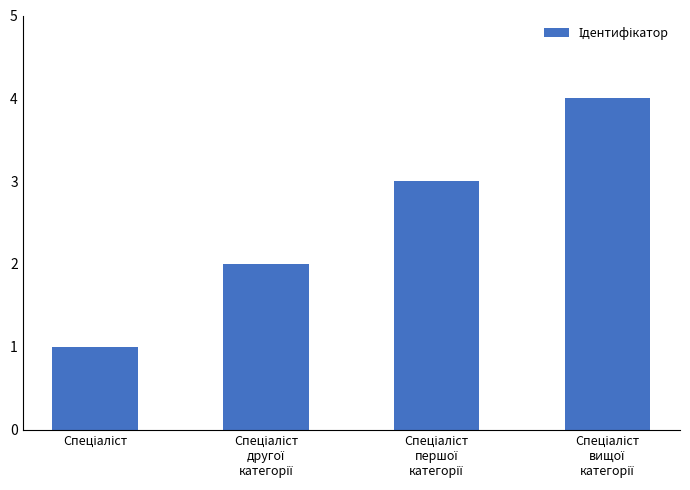

What is the greatest value displayed?

4